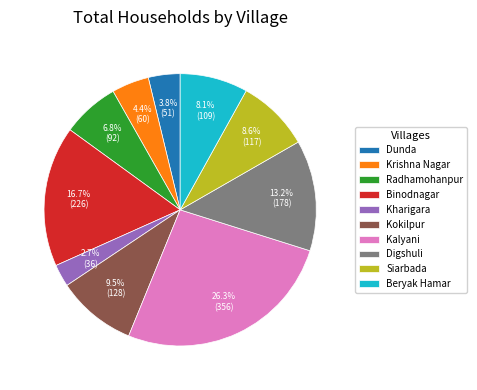

What is the largest slice in the pie chart?

Kalyani